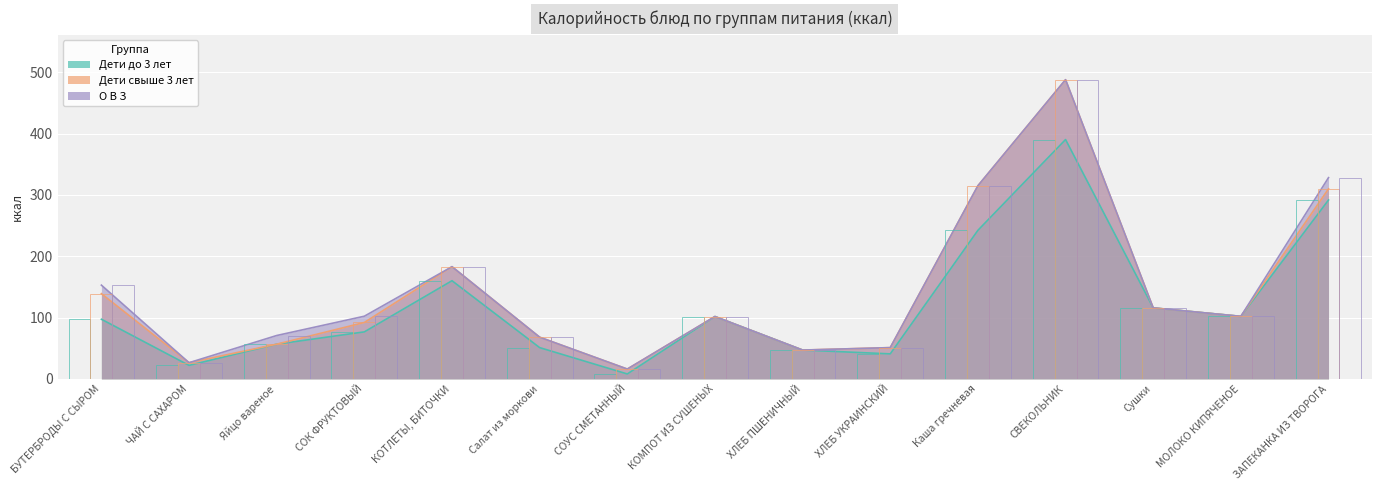

List the series in order of their peak value, lowest first.

Дети до 3 лет, Дети свыше 3 лет, О В З